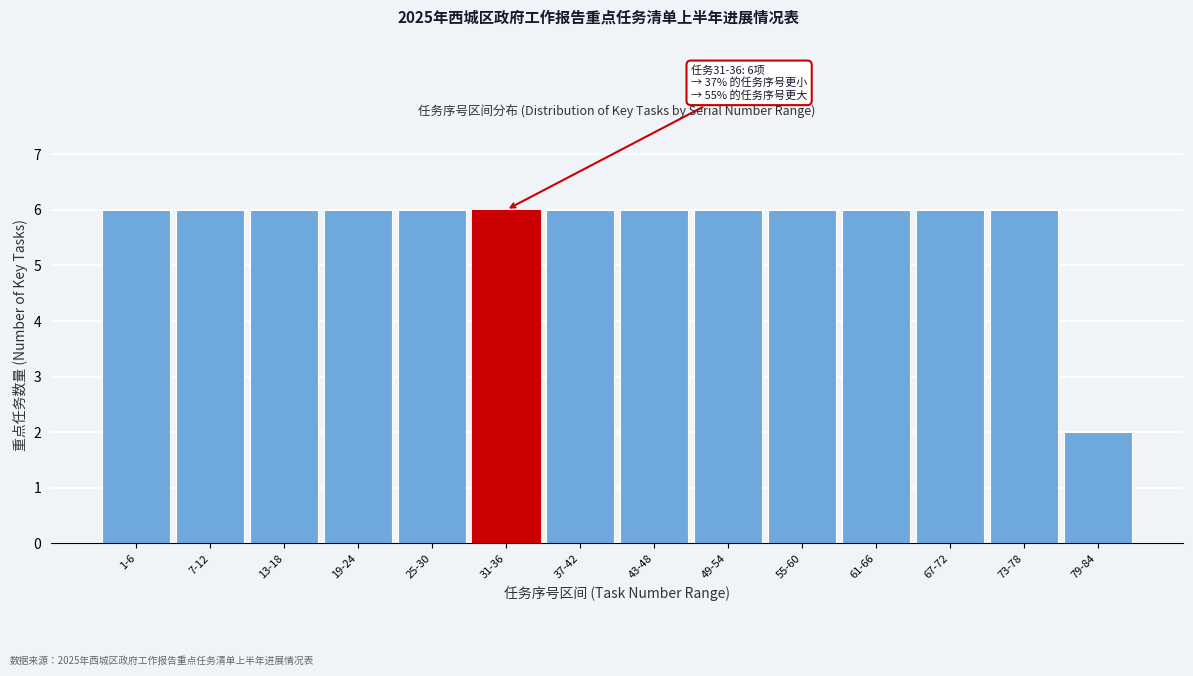

Reading left to right, what are all the values shown in this chart?

1-6=6	7-12=6	13-18=6	19-24=6	25-30=6	31-36=6	37-42=6	43-48=6	49-54=6	55-60=6	61-66=6	67-72=6	73-78=6	79-84=2